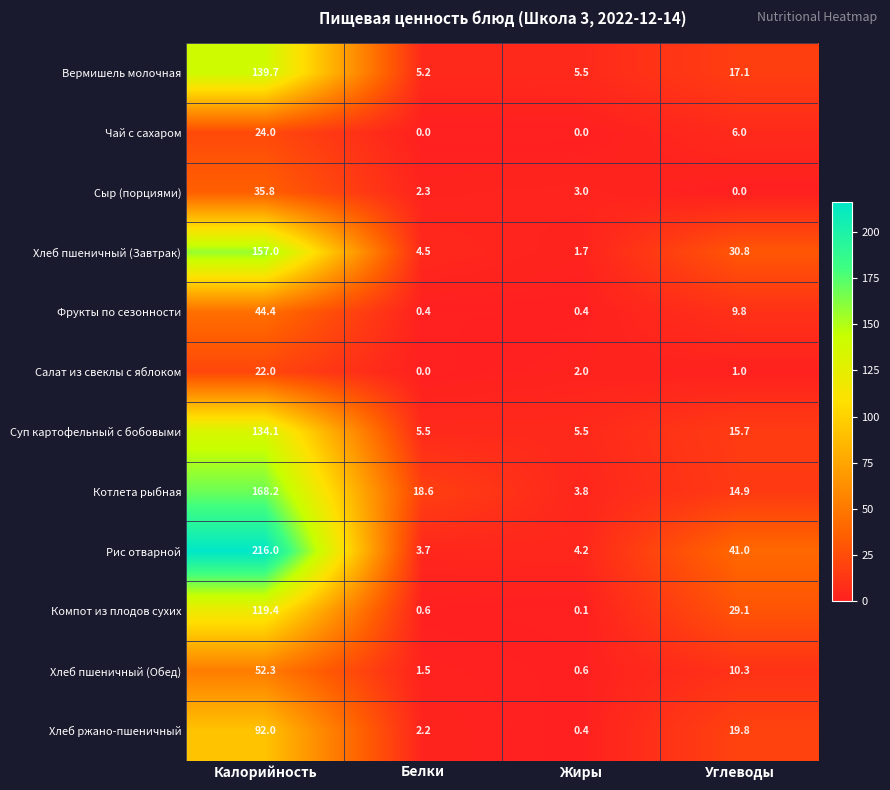

Which label corresponds to the largest value in the chart?

Калорийность